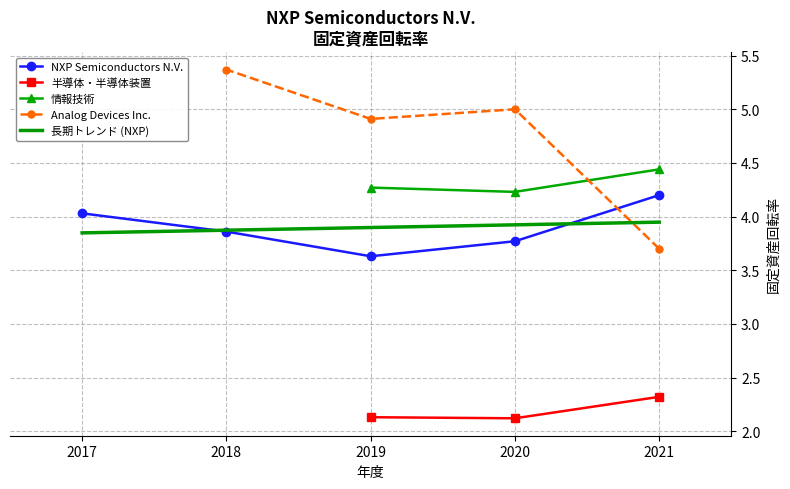

The 情報技術 series shows 4.2 at 2020. True or false?

True